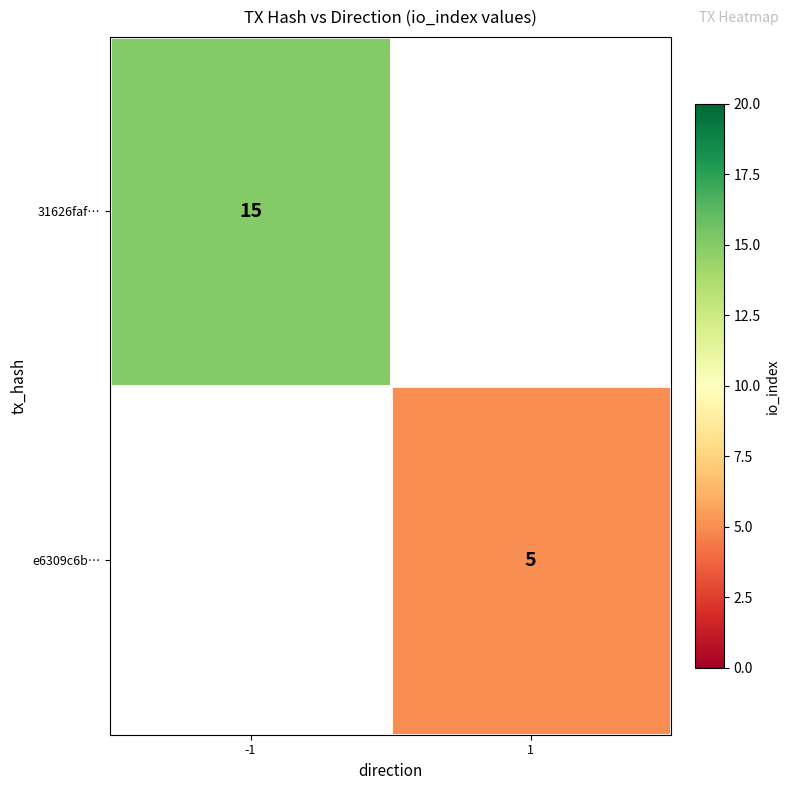

True or false: e6309c6b… has a value of 5 at 1.

True